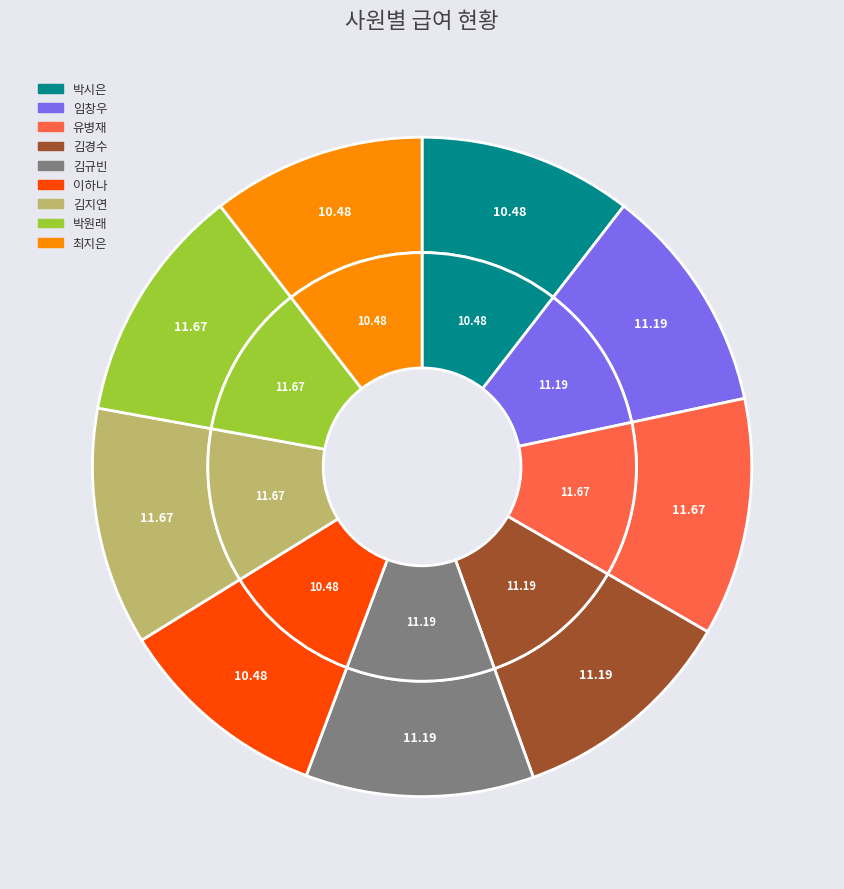

To the nearest percent, what is the combined percentage of 박시은 and 김지연?

22%